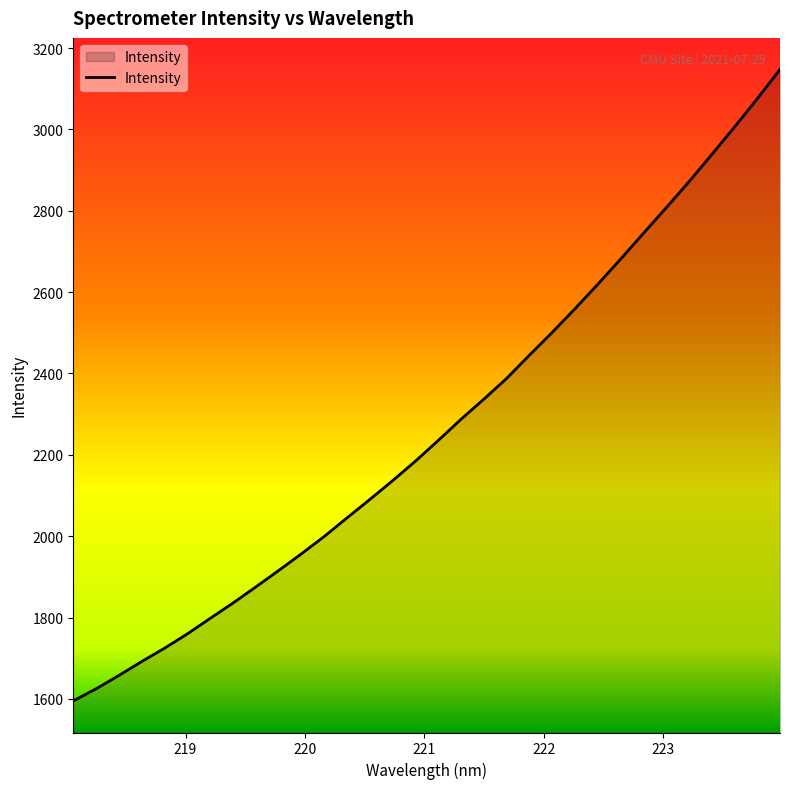

What is the smallest value displayed?

1595.0